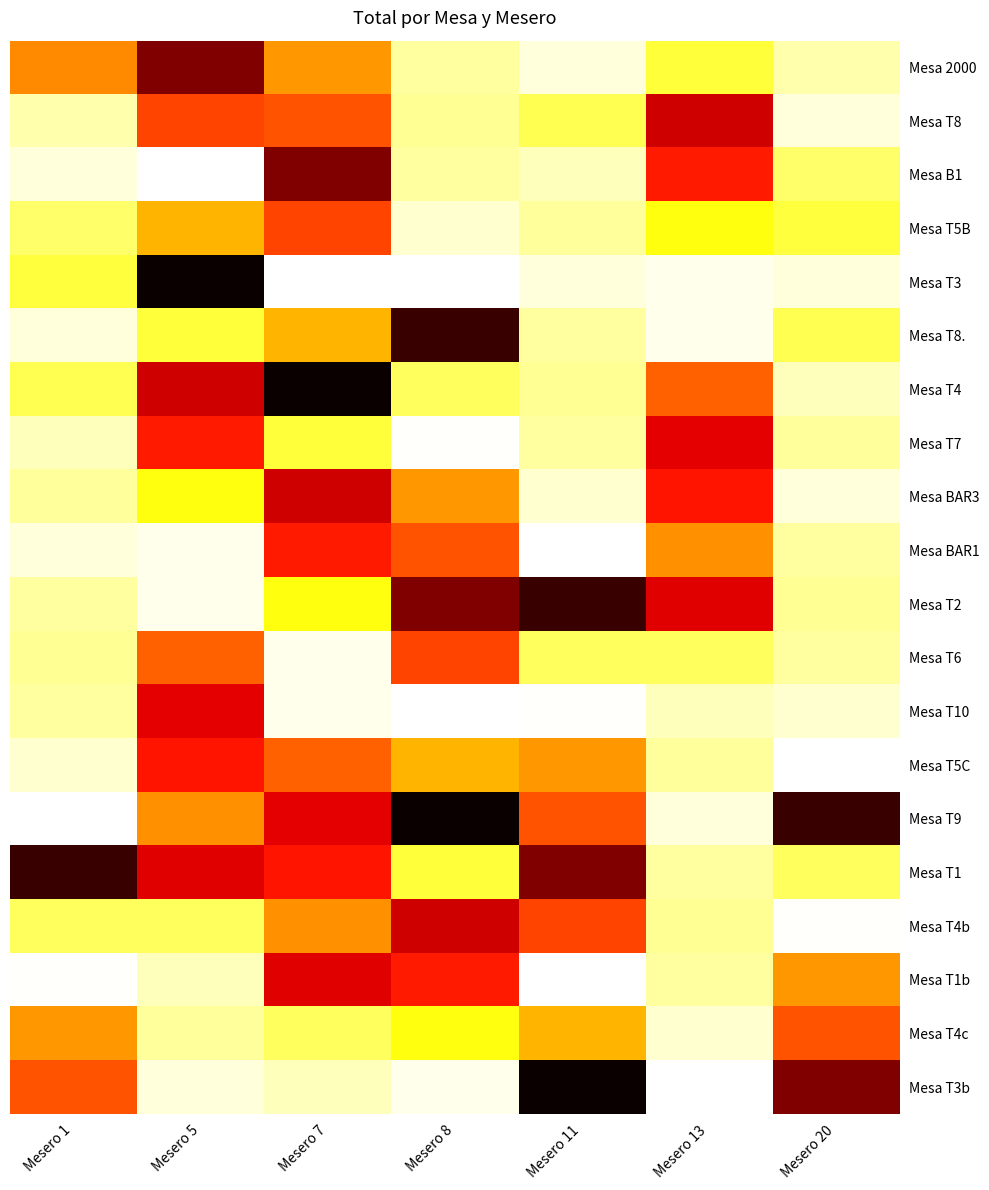

At which category does the chart reach its minimum across all series?

Mesero 8